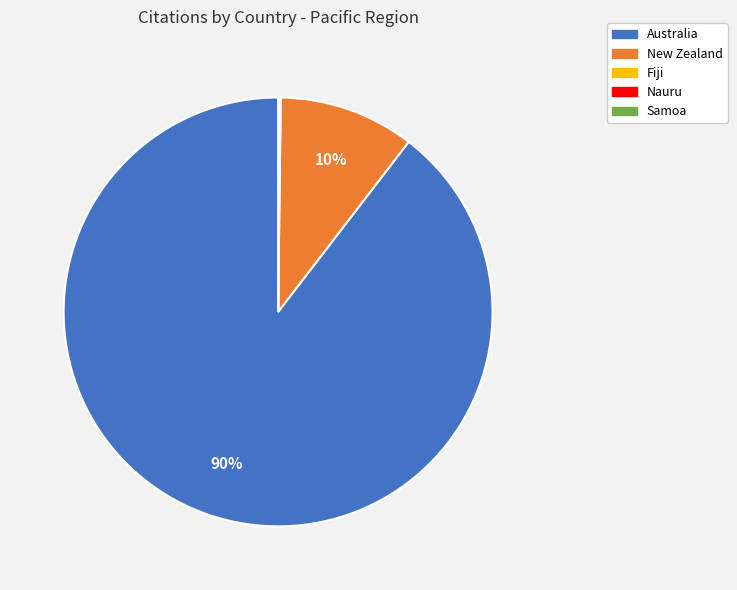

Combined, do Australia and New Zealand account for over 50%?

Yes